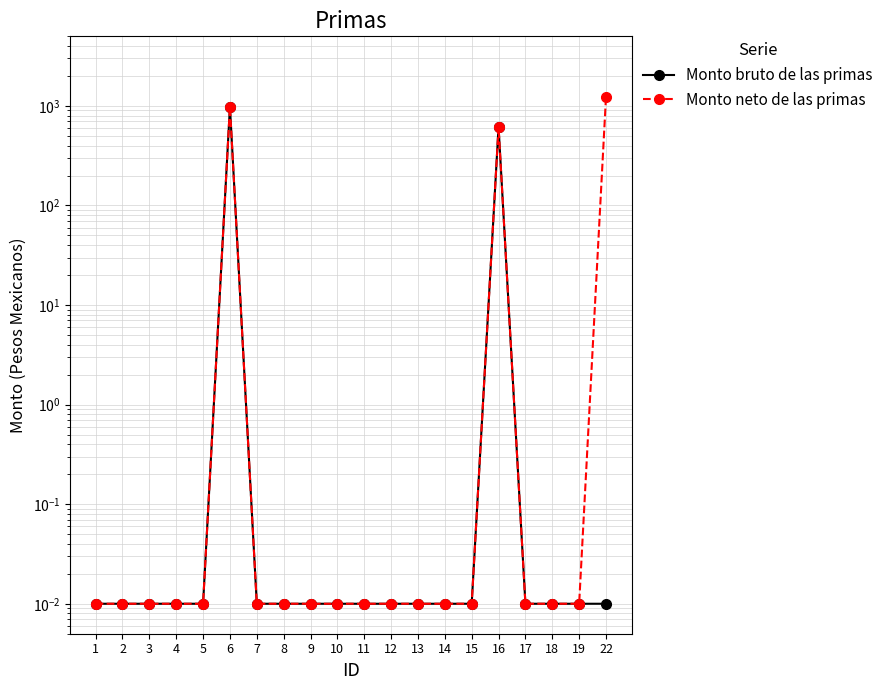

Reading left to right, transcribe all the data shown in this chart.

Monto bruto de las primas: 0.0	0.0	0.0	0.0	0.0	985.7	0.0	0.0	0.0	0.0	0.0	0.0	0.0	0.0	0.0	618.0	0.0	0.0	0.0	0.0
Monto neto de las primas: 0.0	0.0	0.0	0.0	0.0	985.7	0.0	0.0	0.0	0.0	0.0	0.0	0.0	0.0	0.0	618.0	0.0	0.0	0.0	1236.2